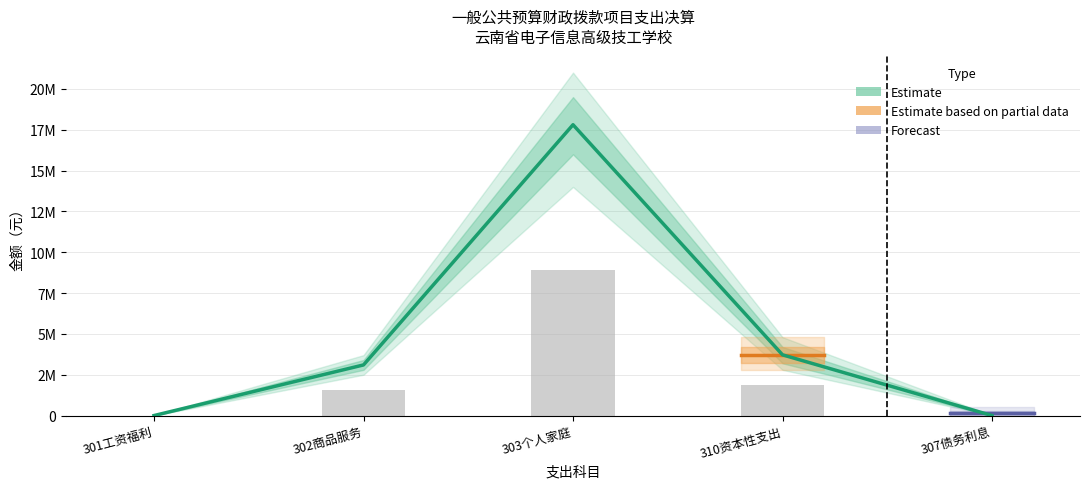

At how many categories does at least one series exceed 3858162?

1